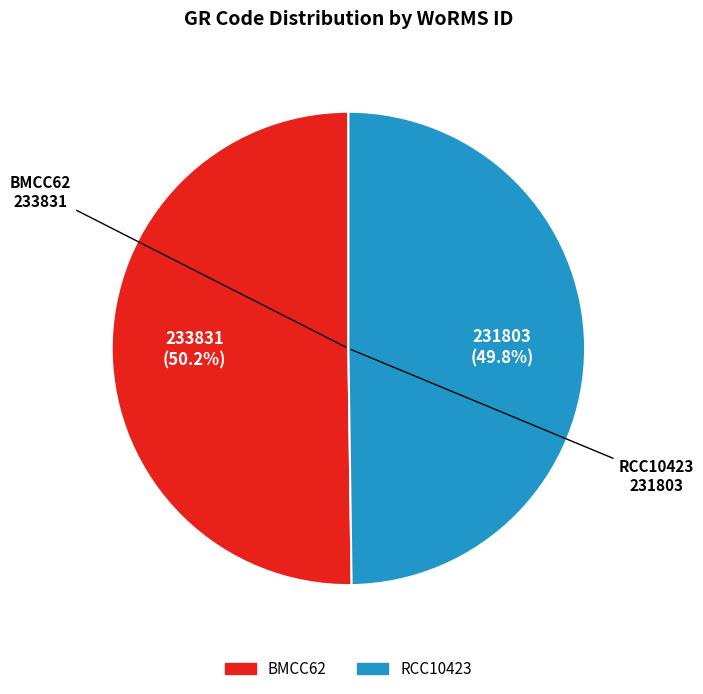

Is there a majority slice in this chart?

Yes